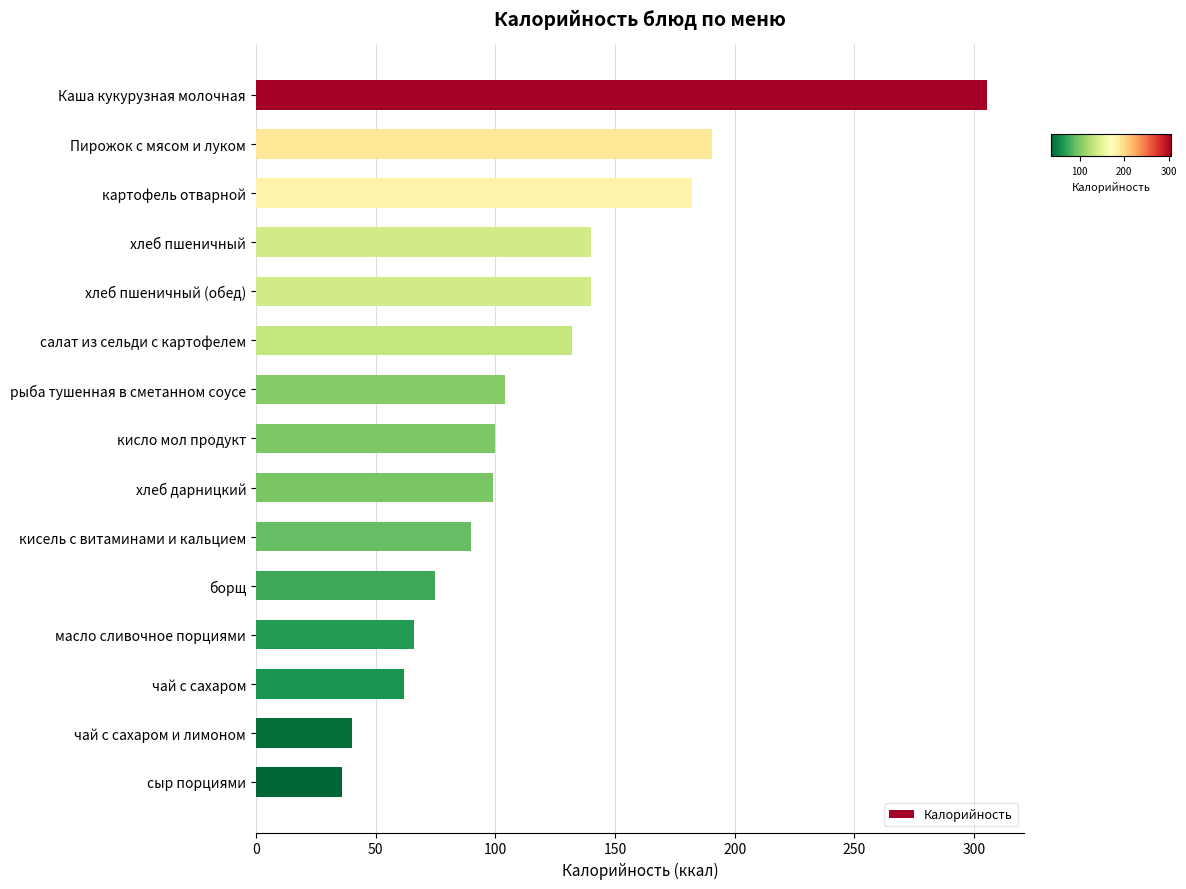

The value at хлеб пшеничный (обед) is 222.7. True or false?

False